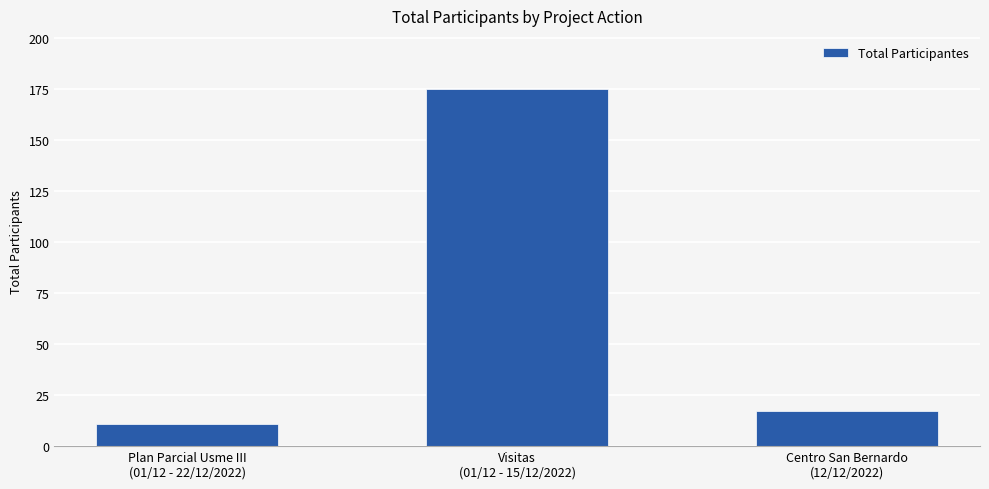

Rank the categories by value from lowest to highest.

Plan Parcial Usme III
(01/12 - 22/12/2022), Centro San Bernardo
(12/12/2022), Visitas
(01/12 - 15/12/2022)